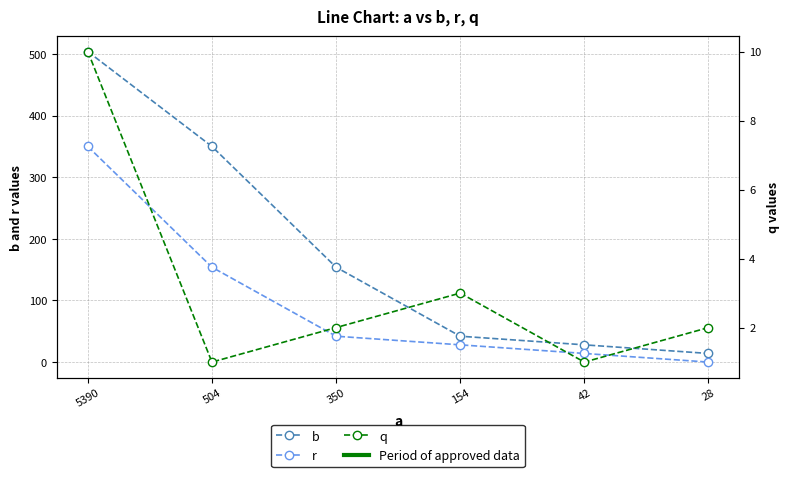

Rank the series at 154 from highest to lowest value.

b, r, q